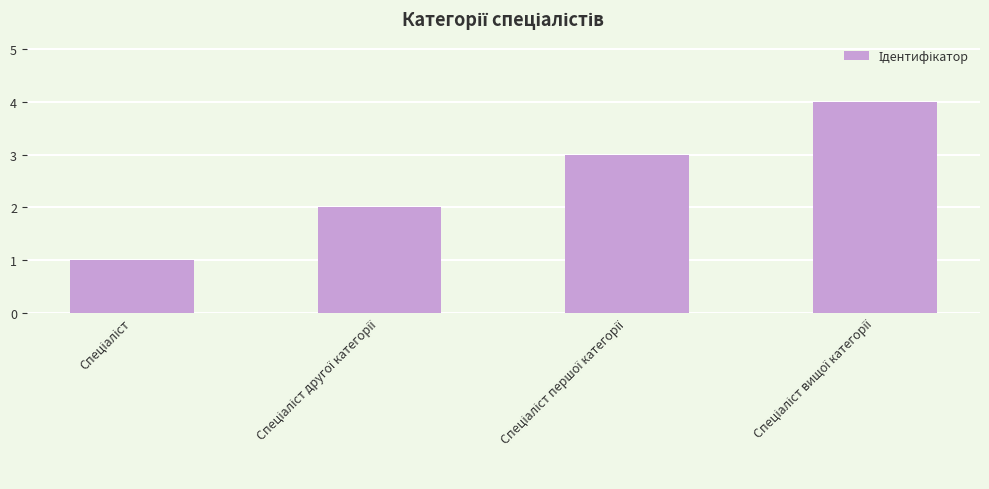

What is the greatest value displayed?

4